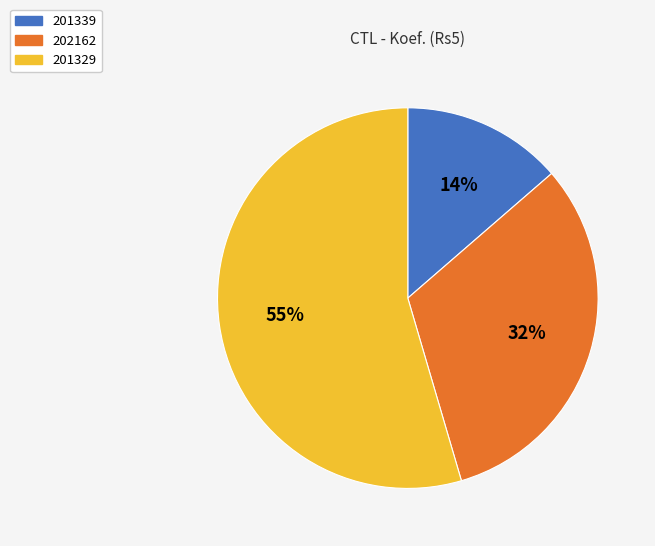

What percentage is the 202162 slice, to the nearest percent?

32%